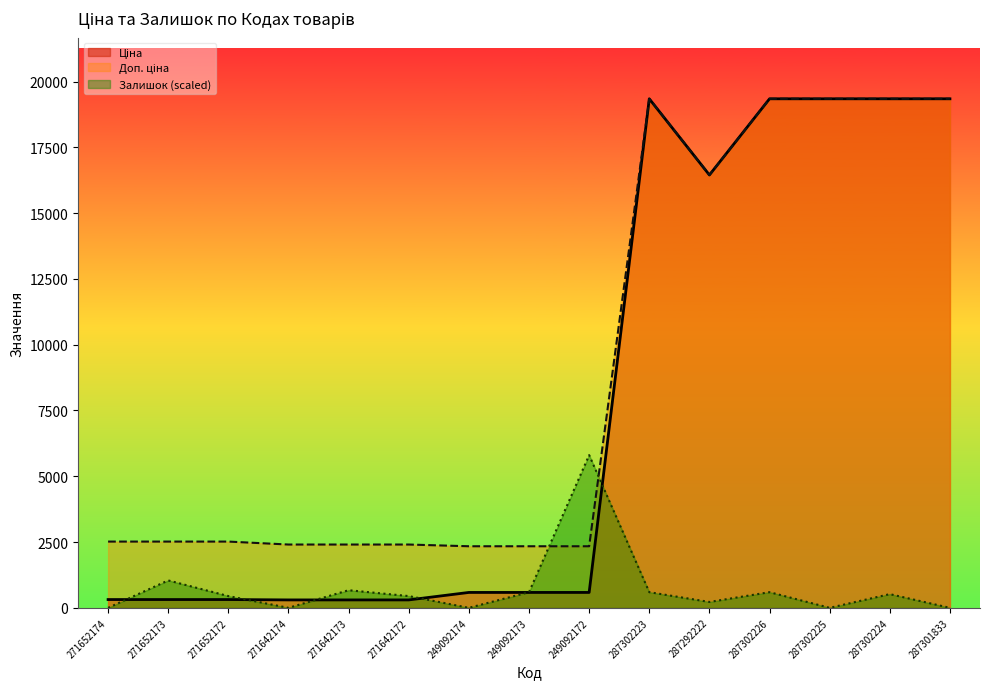

Does the chart display data point markers on the line(s)?

No